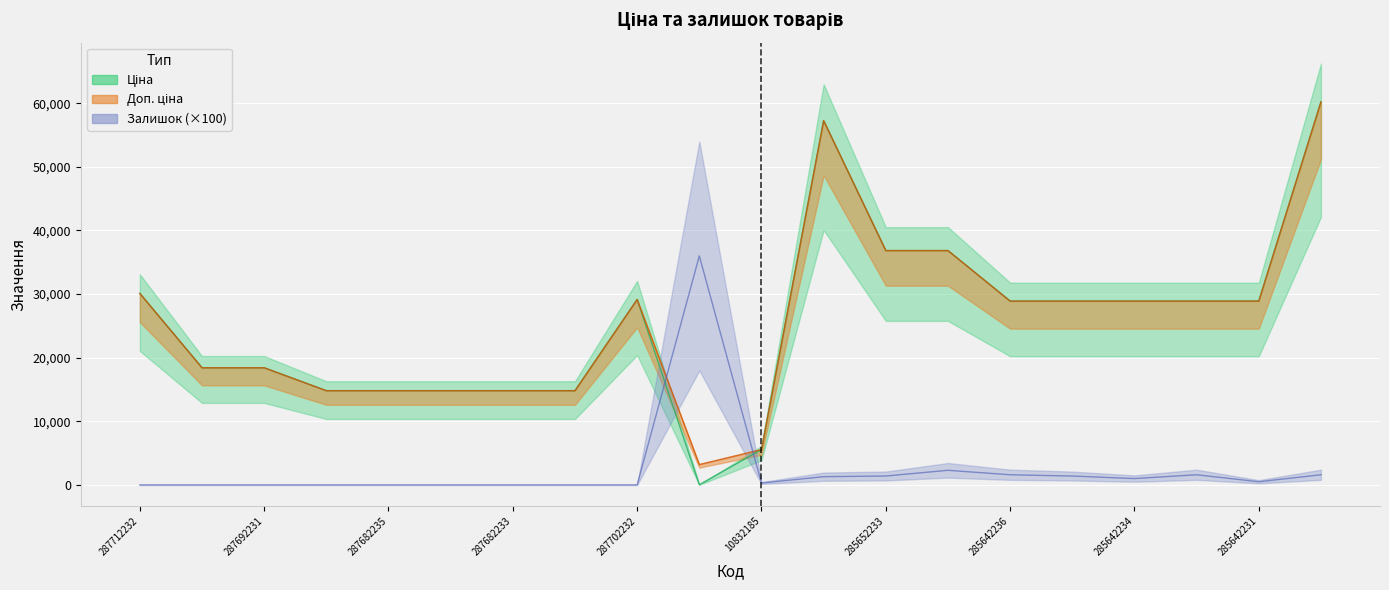

List the labels in order of Залишок value, largest first.

283972211, 285652231, 285642236, 285642233, 285672232, 285652233, 285642235, 285662232, 285642234, 285642231, 10832185, 287712232, 287692233, 287692231, 287682236, 287682235, 287682234, 287682233, 287682231, 287702232